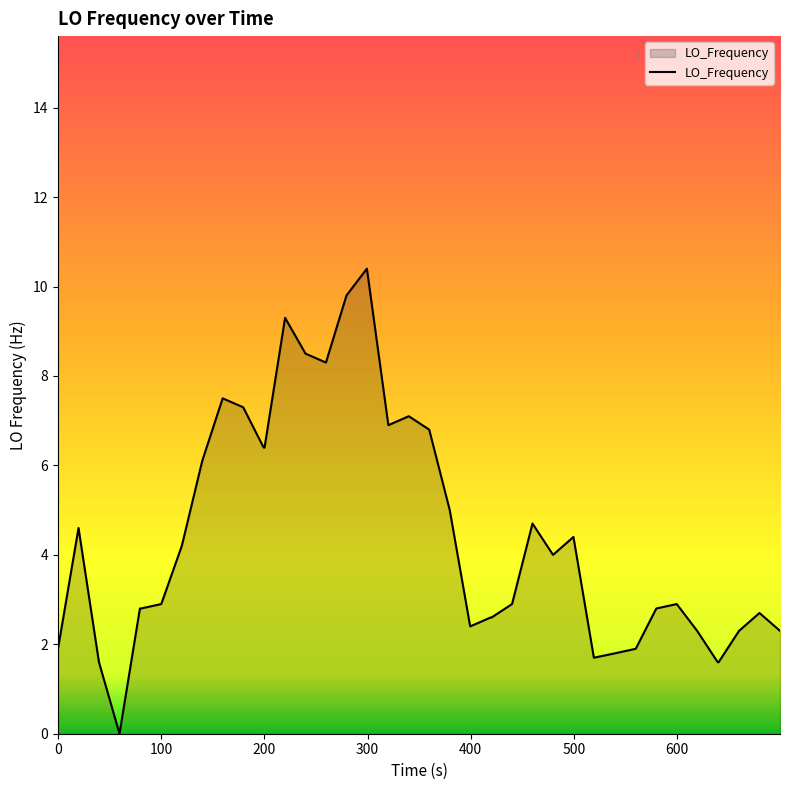

What is the maximum value shown in the chart?

10.4